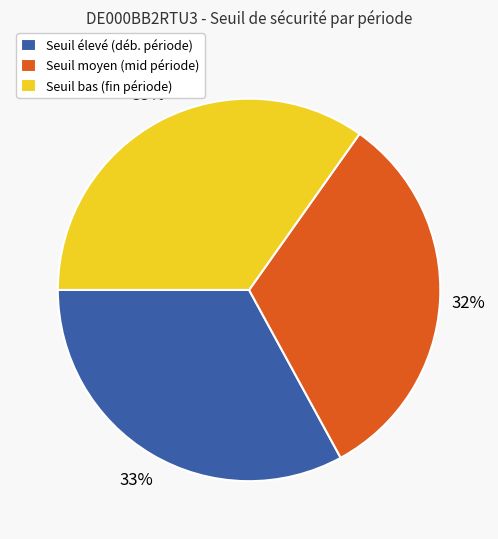

How many segments does this pie chart have?

3